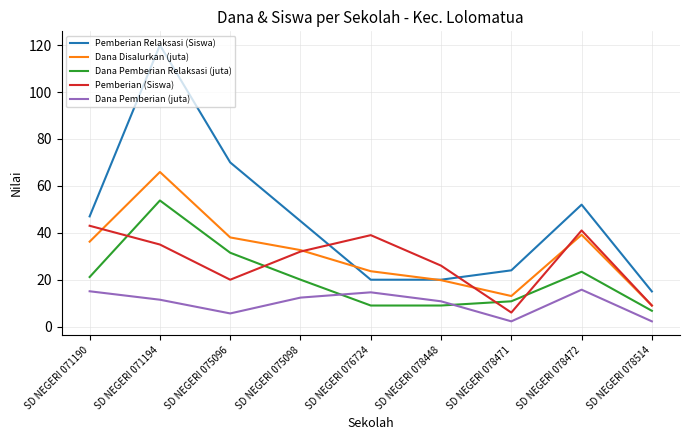

Which series has the largest total across all categories?

Pemberian Relaksasi (Siswa)